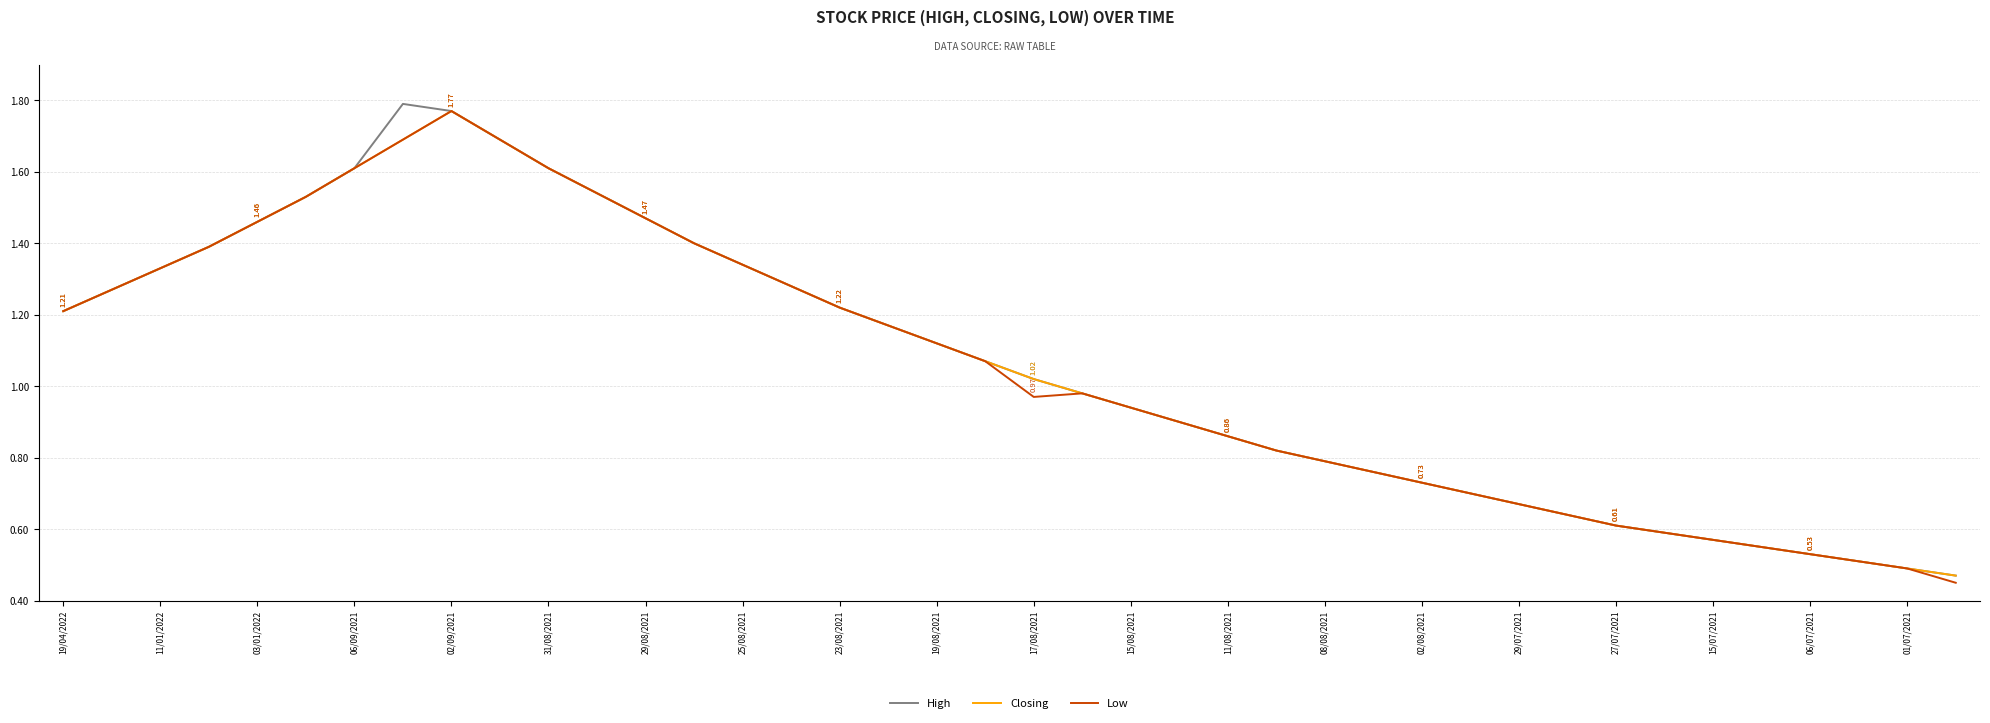

What are all the series names shown in the legend?

High, Closing, Low